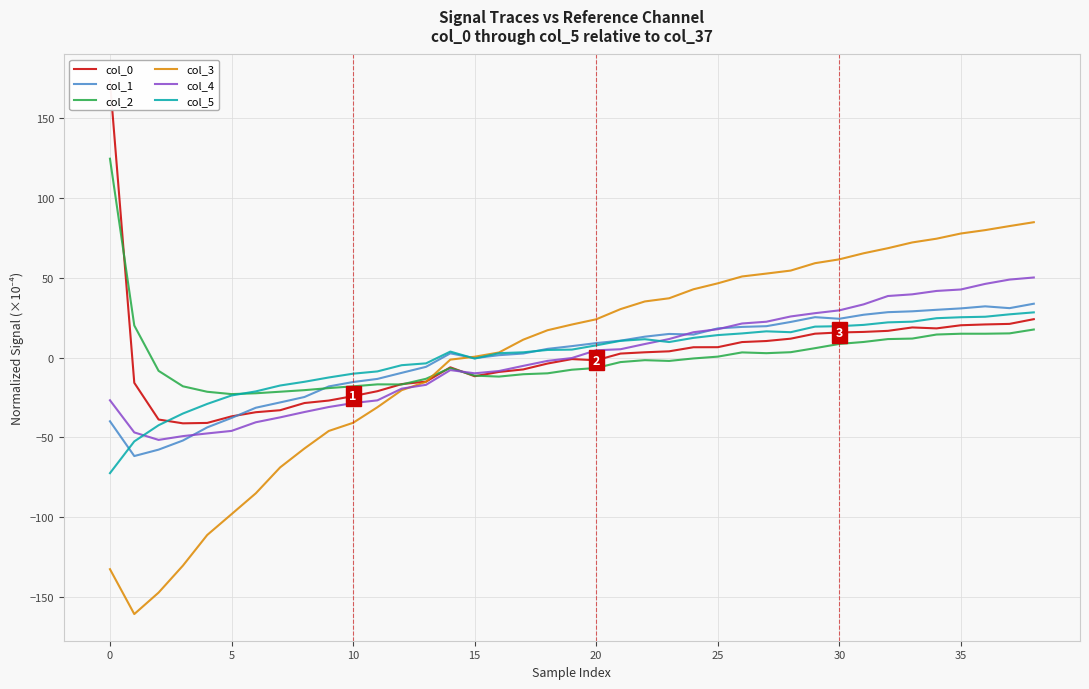

What is the difference between the maximum and second lowest values in the col_1 series?

91.3